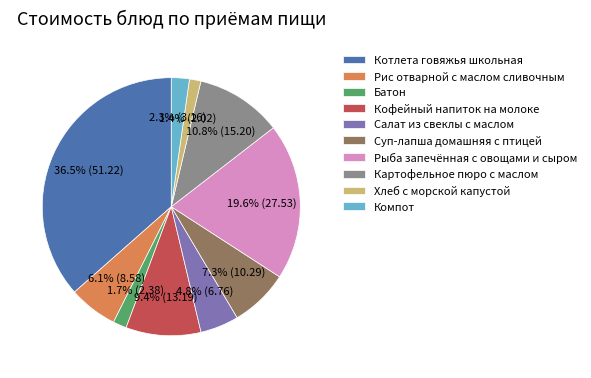

What percentage do Котлета говяжья школьная and Салат из свеклы с маслом together represent?

41.3%